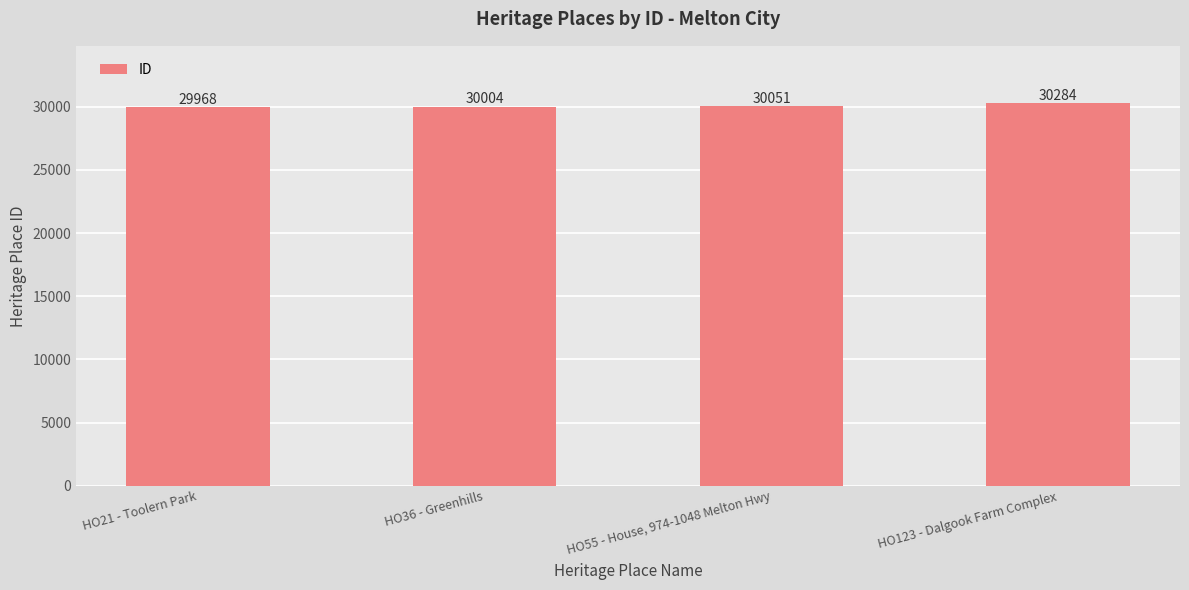

True or false: the data shows 44202 at HO123 - Dalgook Farm Complex.

False